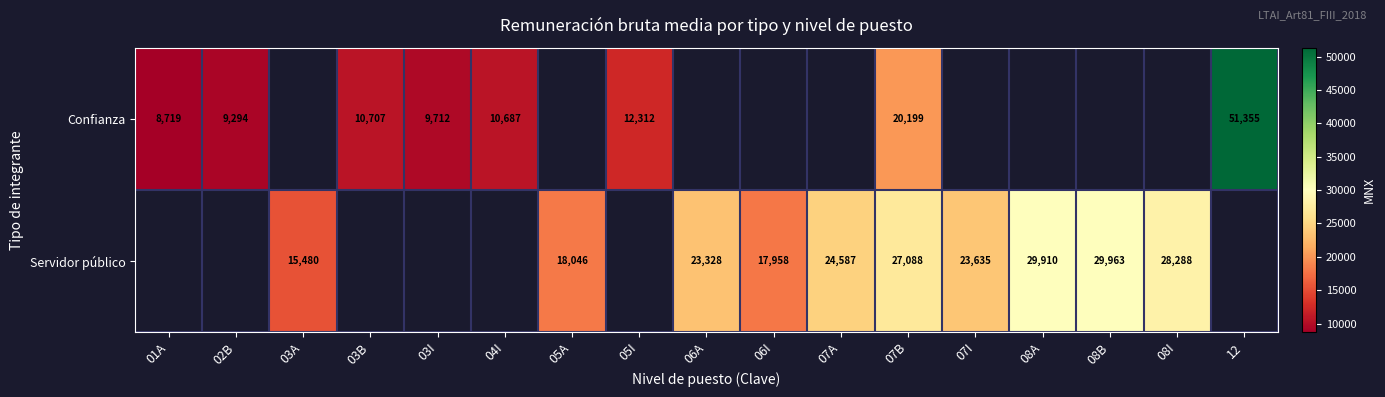

What is the total value across all series at 07B?

47287.0